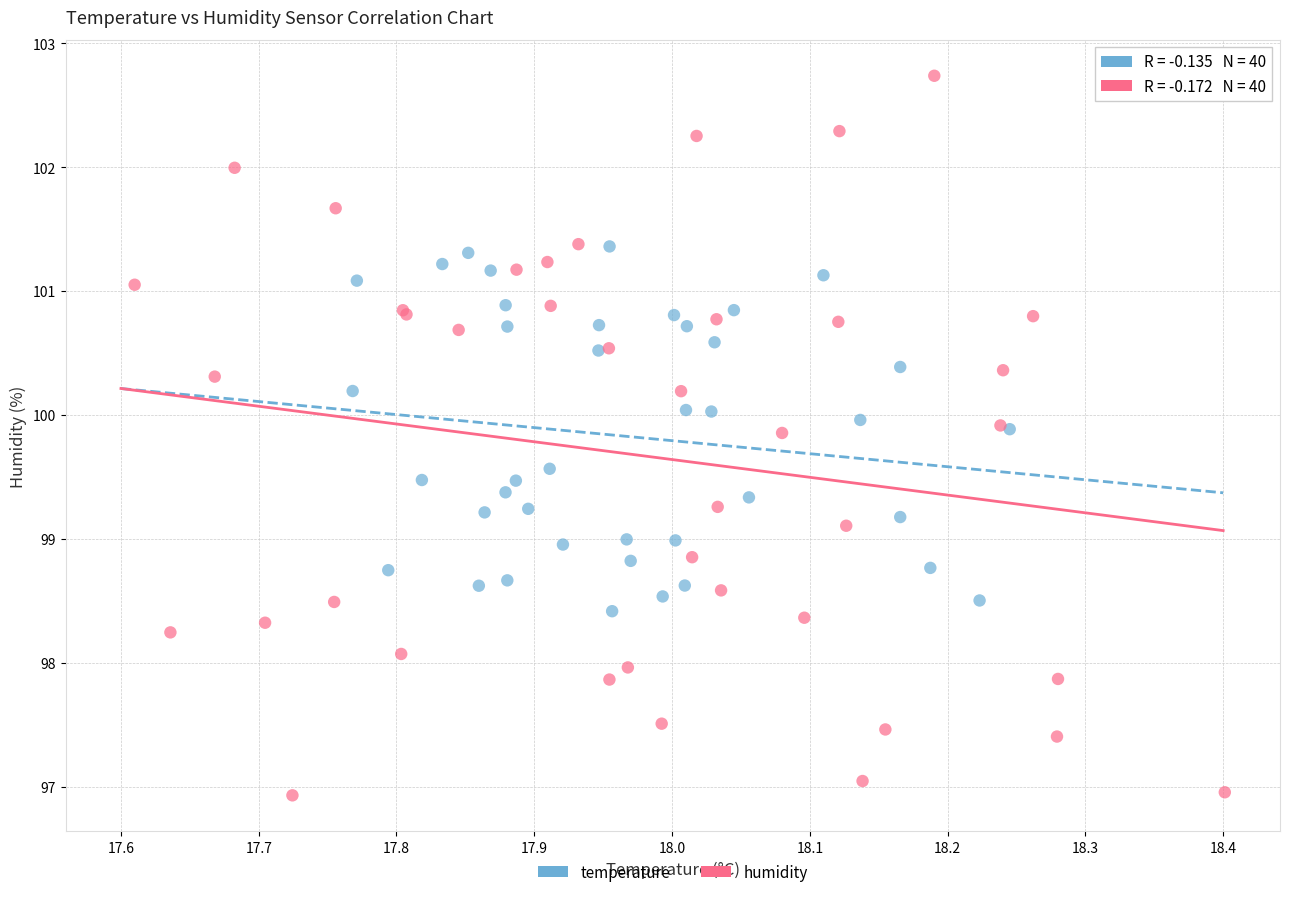

Which series has the widest spread of Y values?

humidity